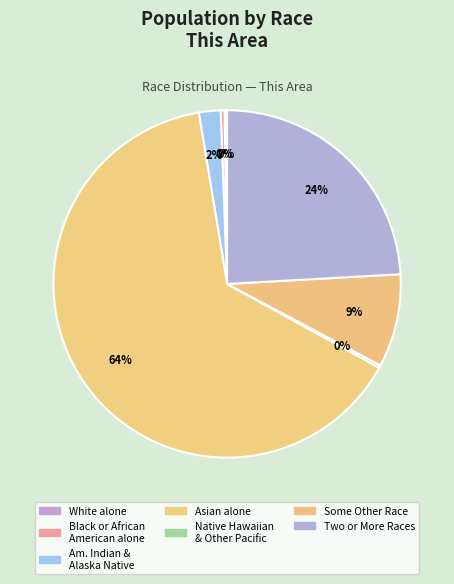

Rank the categories by value from lowest to highest.

White alone, Native Hawaiian and Other Pacific, Black or African American alone, American Indian and Alaska Native, Some Other Race alone, Two or More Races, Asian alone